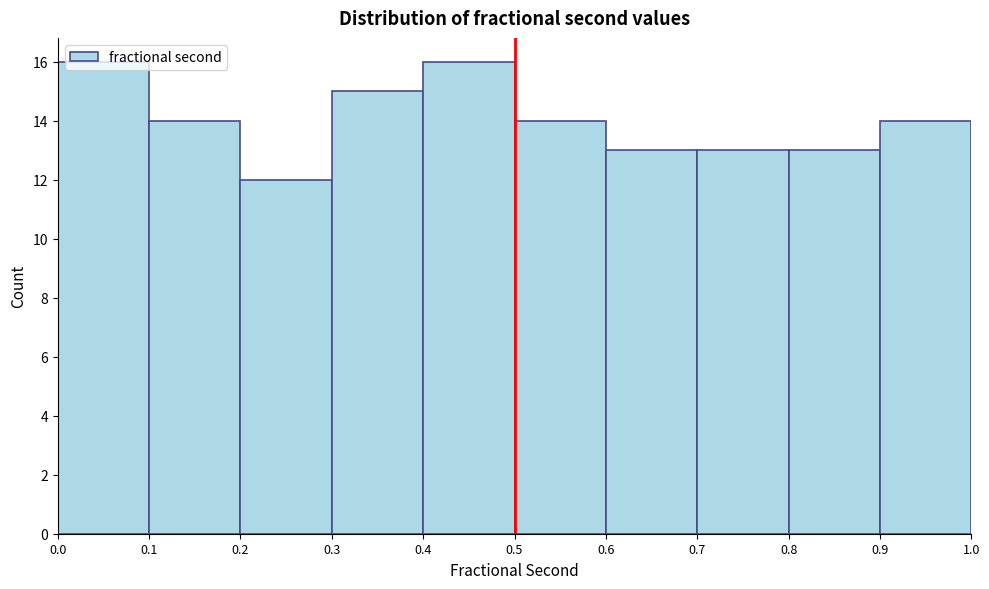

Reading left to right, transcribe this chart: for each bar, give the range it covers on the x-axis and its height. The values are not printed on the chart, so give them approximately, as read against the axis.

0.0 to 0.1: 16
0.1 to 0.2: 14
0.2 to 0.3: 12
0.3 to 0.4: 15
0.4 to 0.5: 16
0.5 to 0.6: 14
0.6 to 0.7: 13
0.7 to 0.8: 13
0.8 to 0.9: 13
0.9 to 1.0: 14